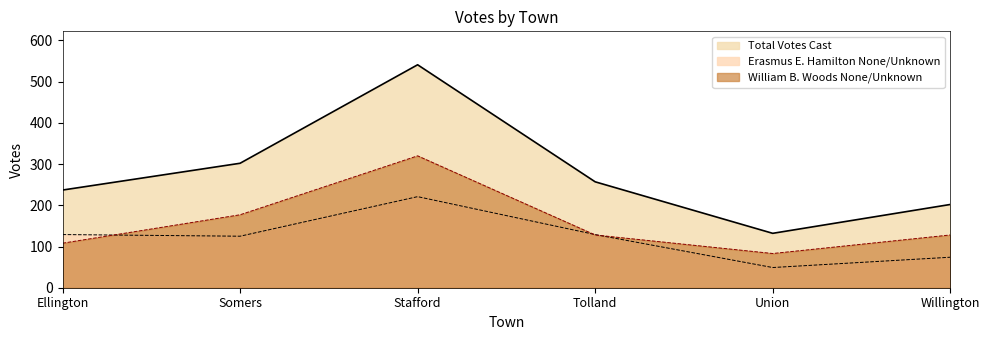

Which series has the largest total across all categories?

Total Votes Cast